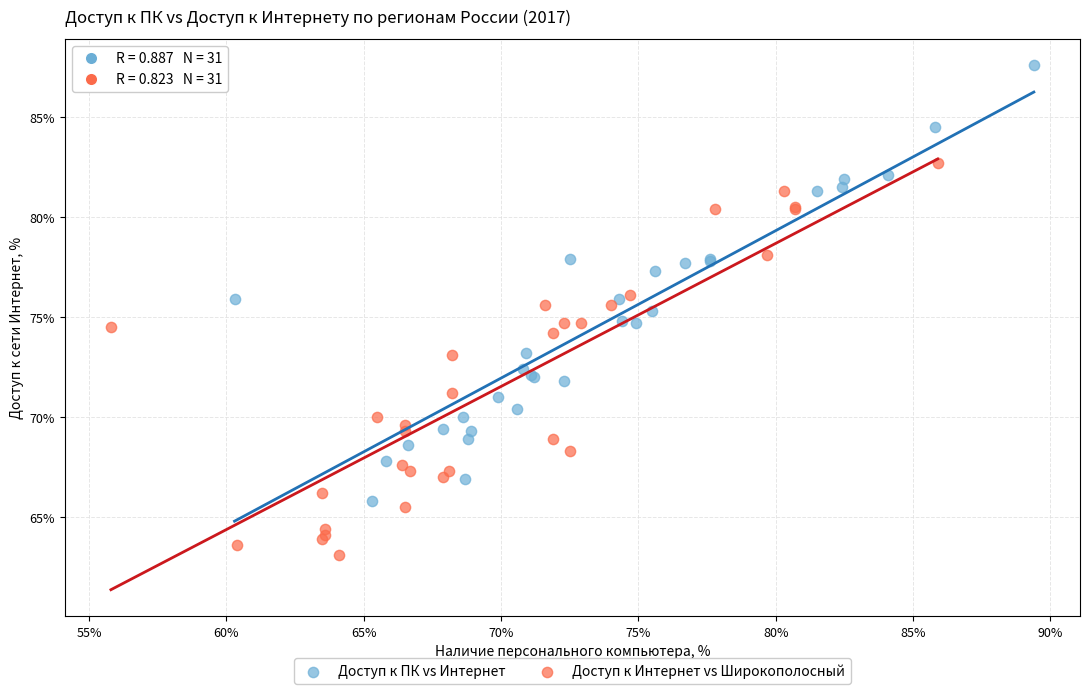

What are all the series names shown in the legend?

Доступ к ПК vs Интернет, Доступ к Интернет vs Широкополосный